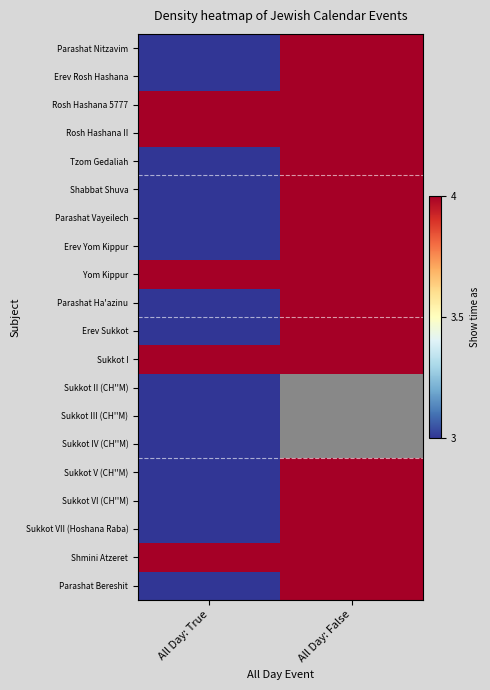

Which series has the largest total across all categories?

Rosh Hashana 5777